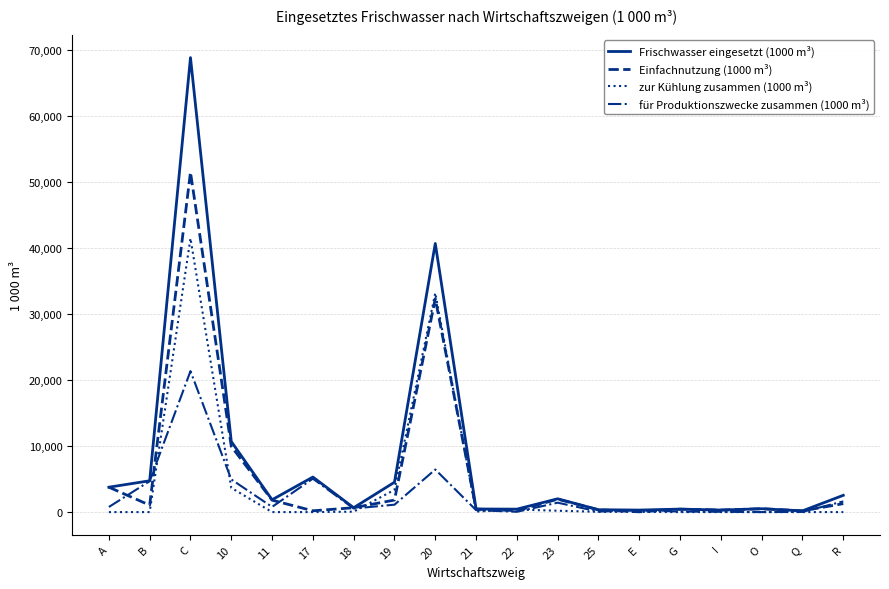

The value of Einfachnutzung (1000 m³) at 20 is 21158. True or false?

False